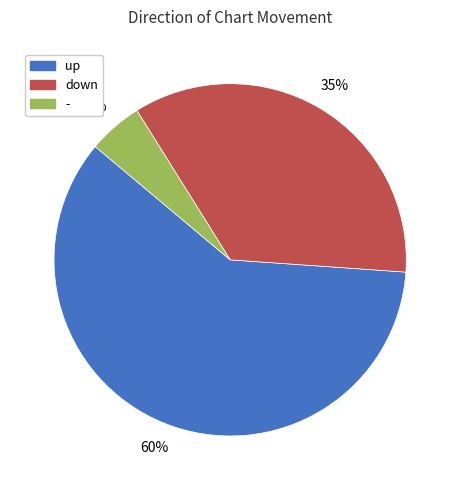

Which has a higher value, up or down?

up